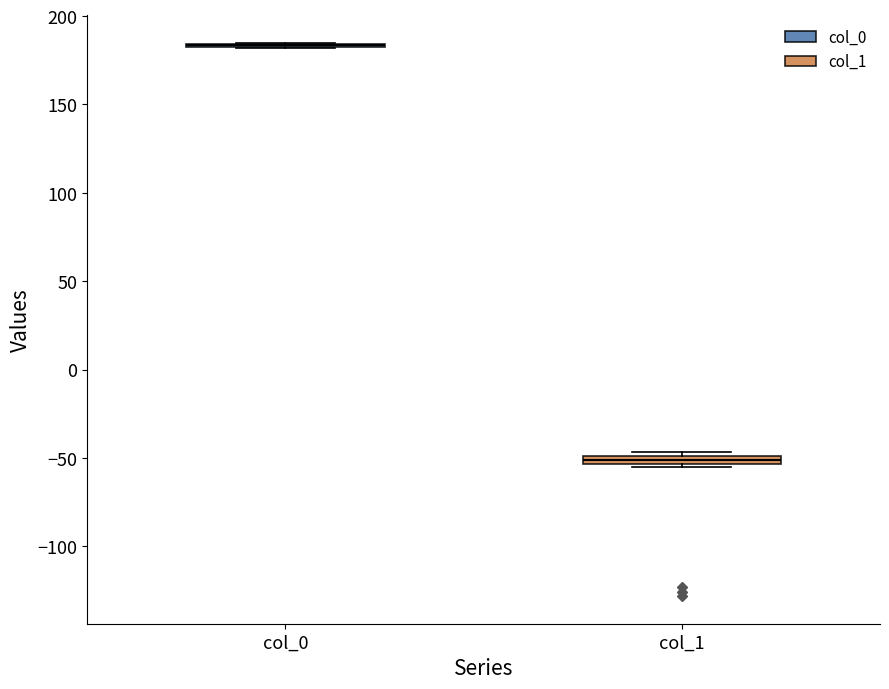

Where is the upper edge of the box for col_1 on the y-axis? The values are not printed on the chart, so give them approximately, as read against the axis.

-50